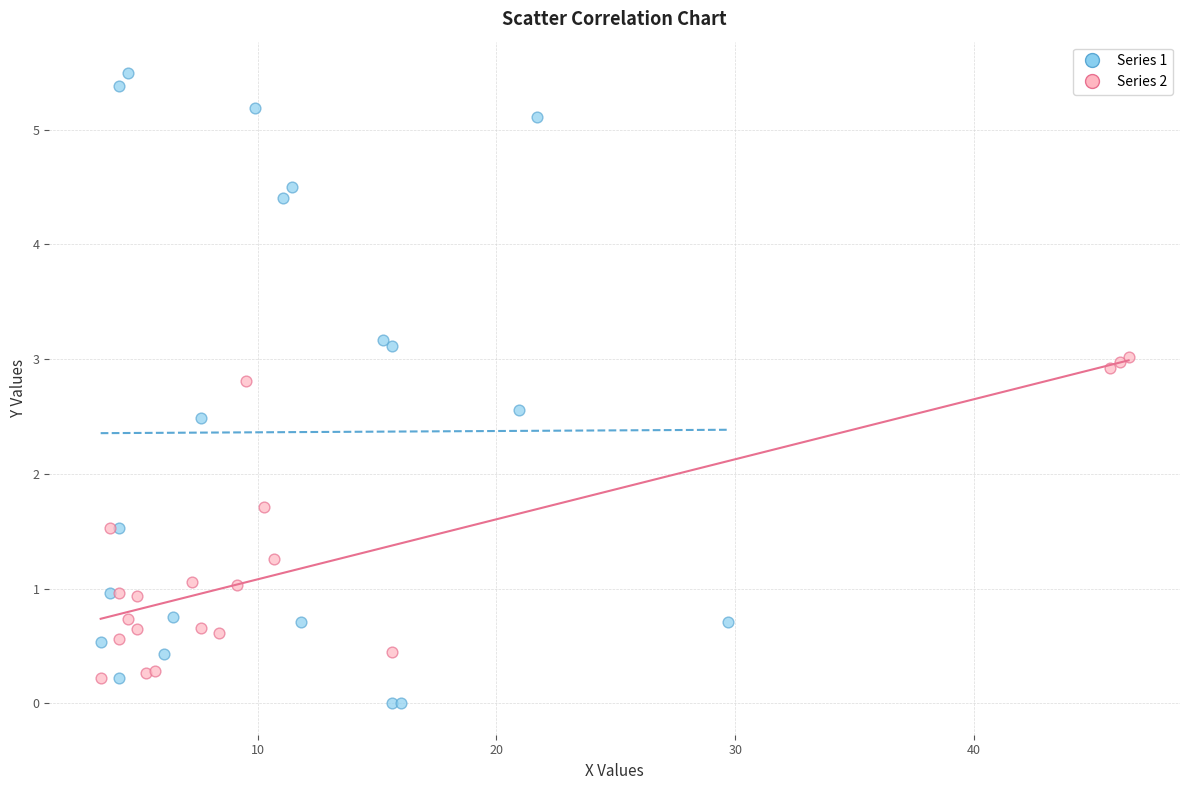

Which series reaches the minimum Y coordinate?

Series 1